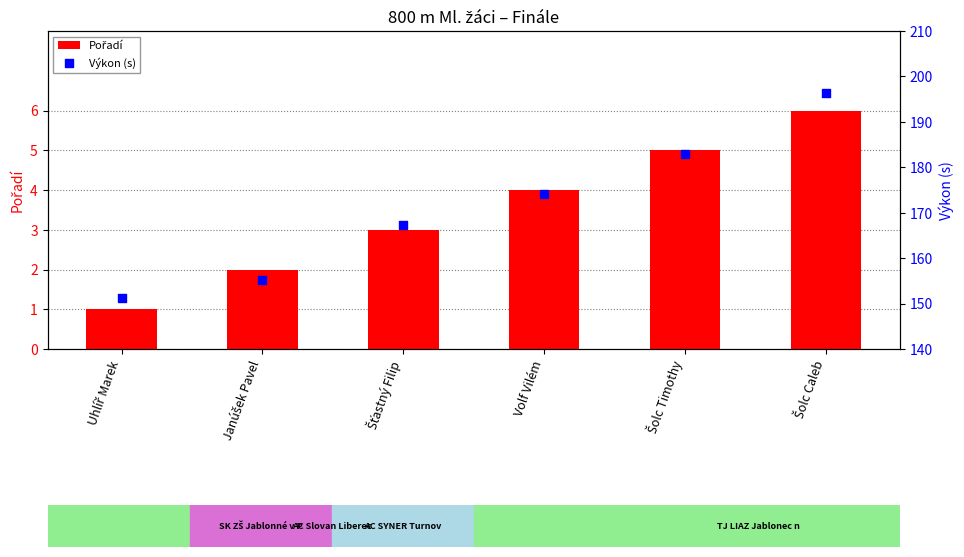

Which series has the largest total across all categories?

Výkon (s)